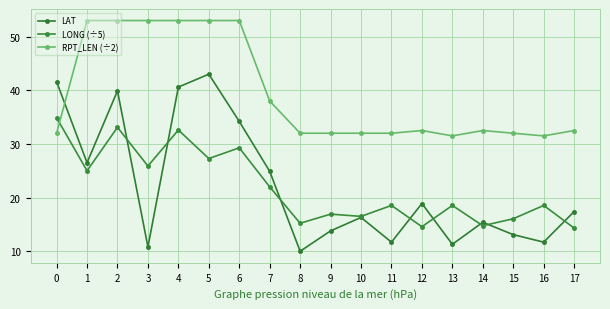

Is it true that LONG (÷5) equals 14.9 at 0?

False